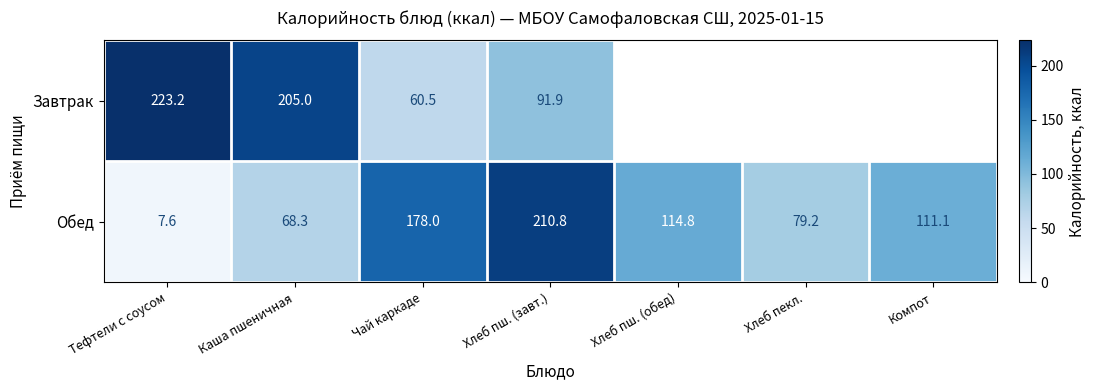

The value of Завтрак at Хлеб пш. (завт.) is 91.9. True or false?

True